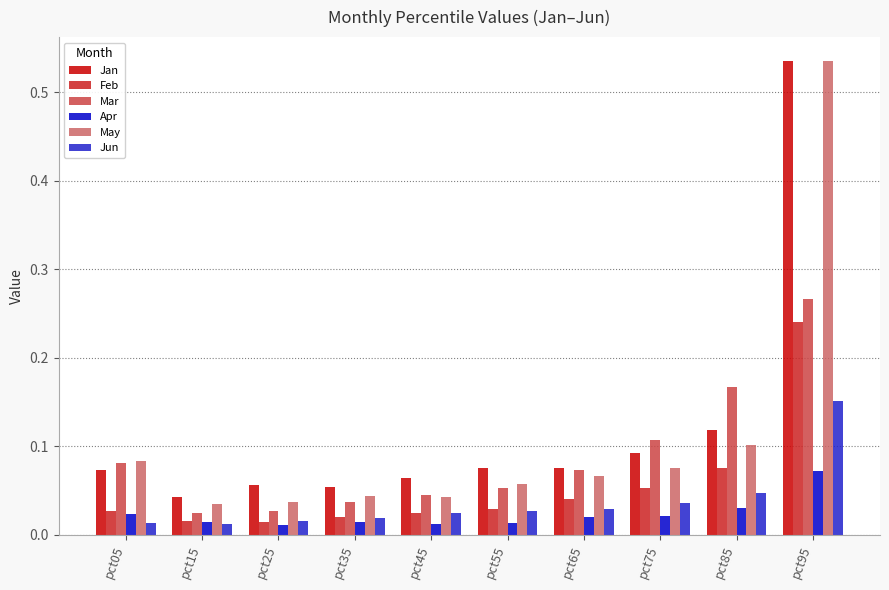

How many categories are shown in the chart?

10